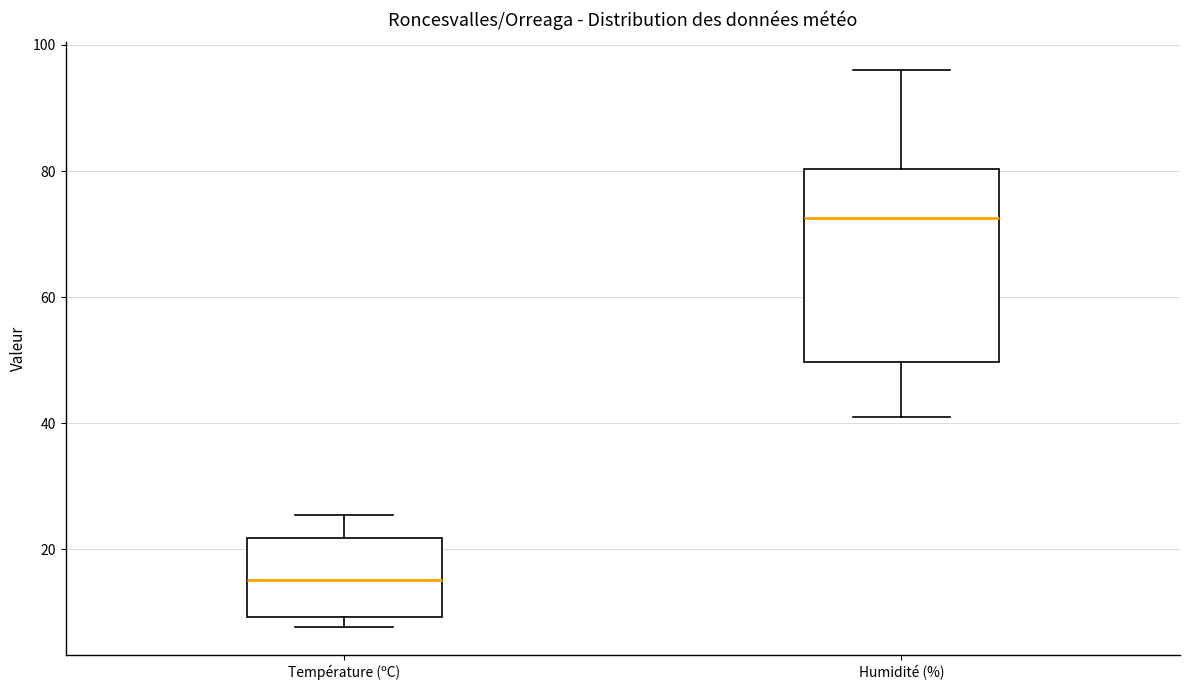

Where is the lower edge of the box for Humidité (%) on the y-axis? The values are not printed on the chart, so give them approximately, as read against the axis.

50